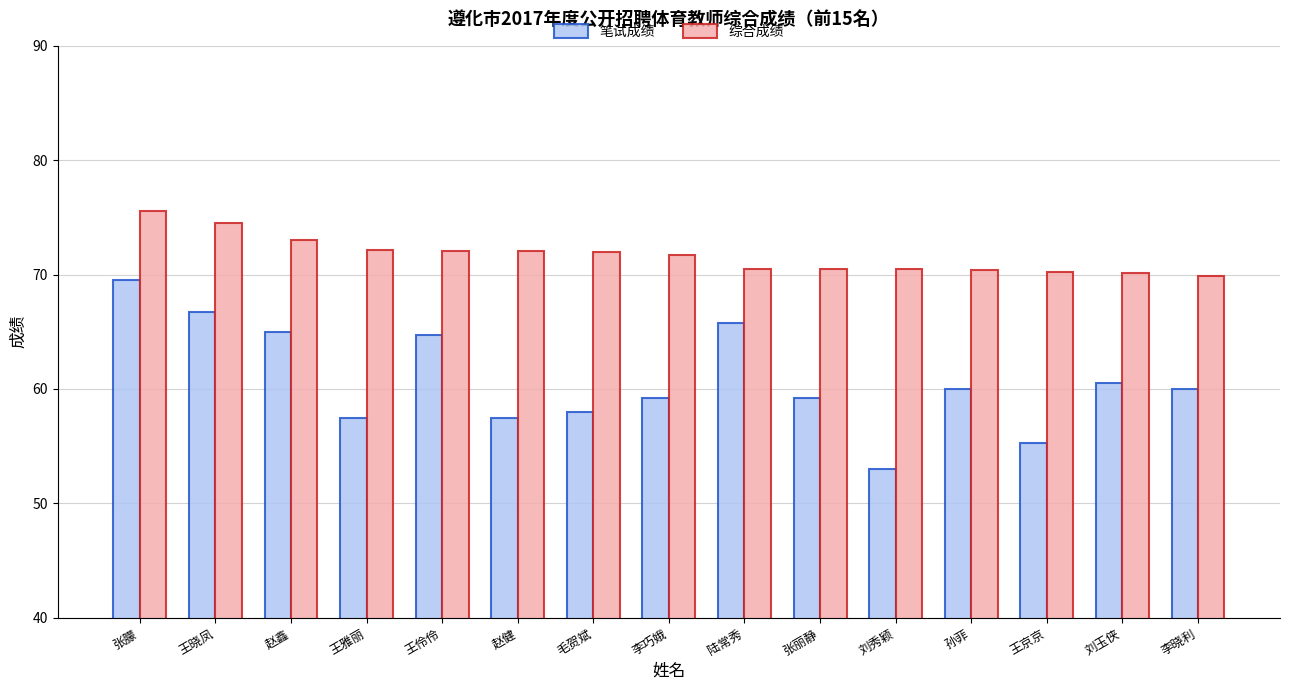

What is the difference between the highest and lowest values at 王晓凤?

7.8